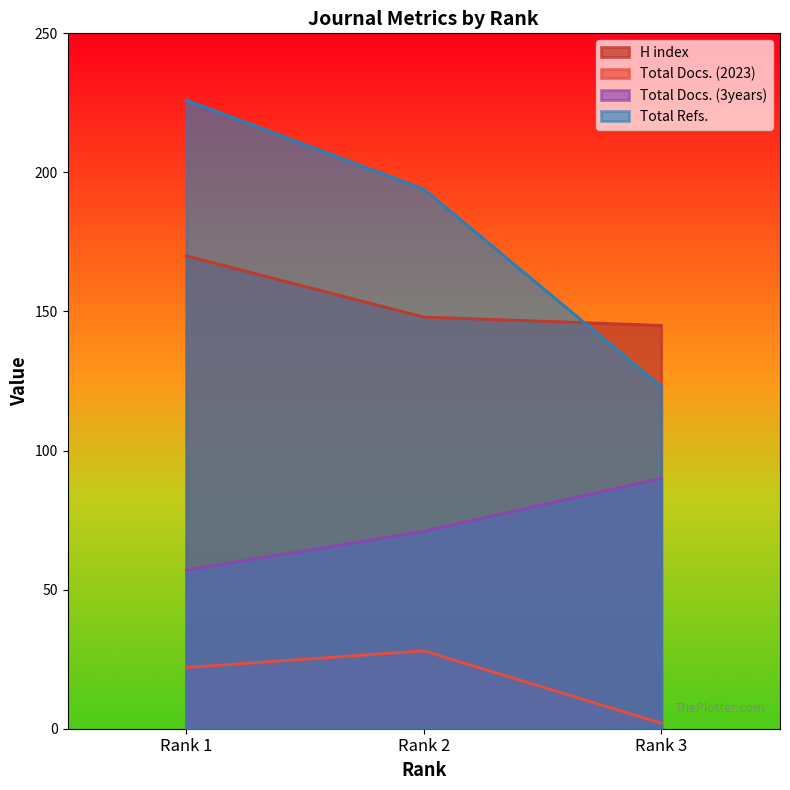

How many categories are shown in the chart?

3